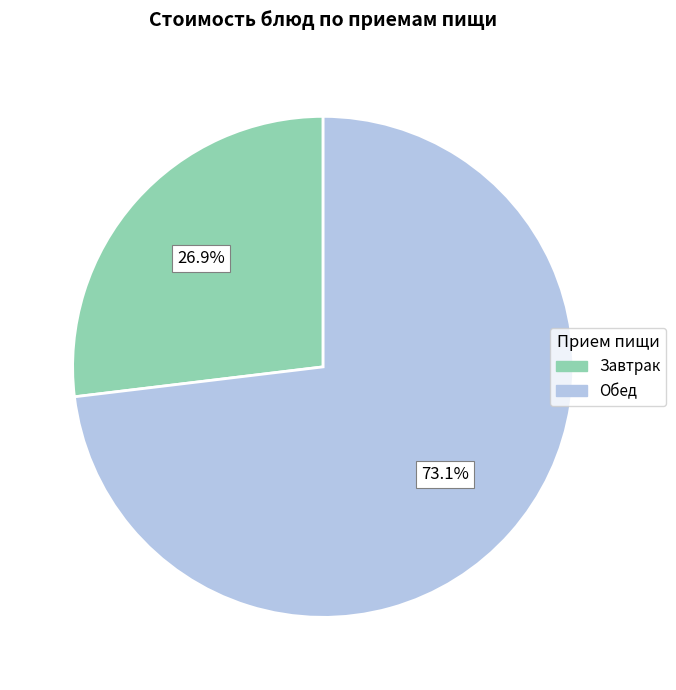

How many segments does this pie chart have?

2